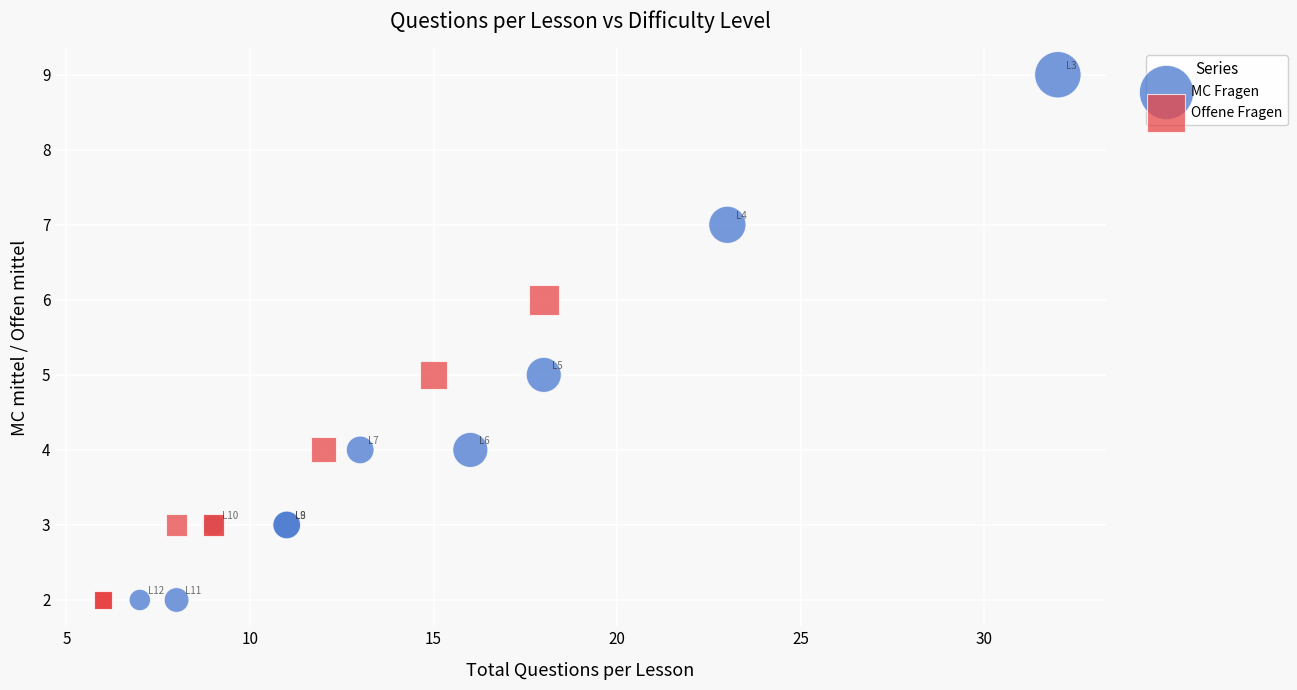

Which series has the widest spread of Y values?

MC Fragen